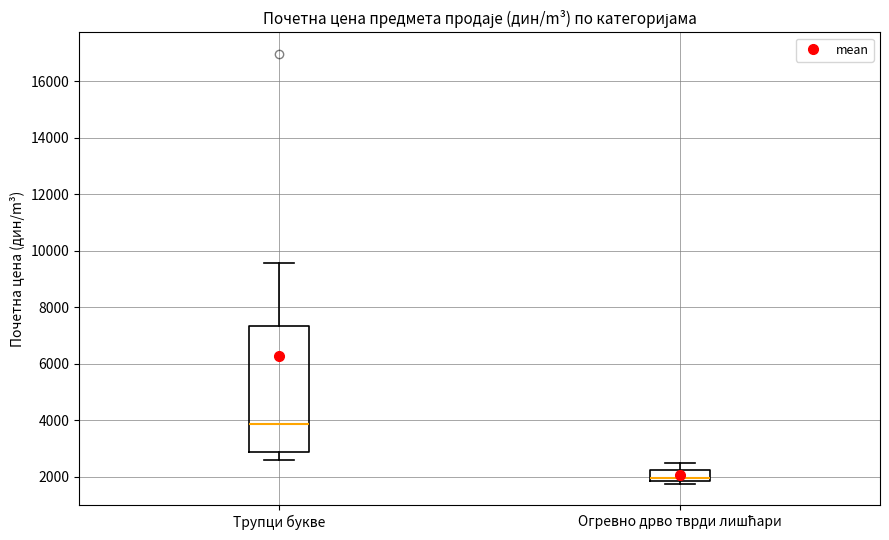

Which box has the highest median line?

Трупци букве